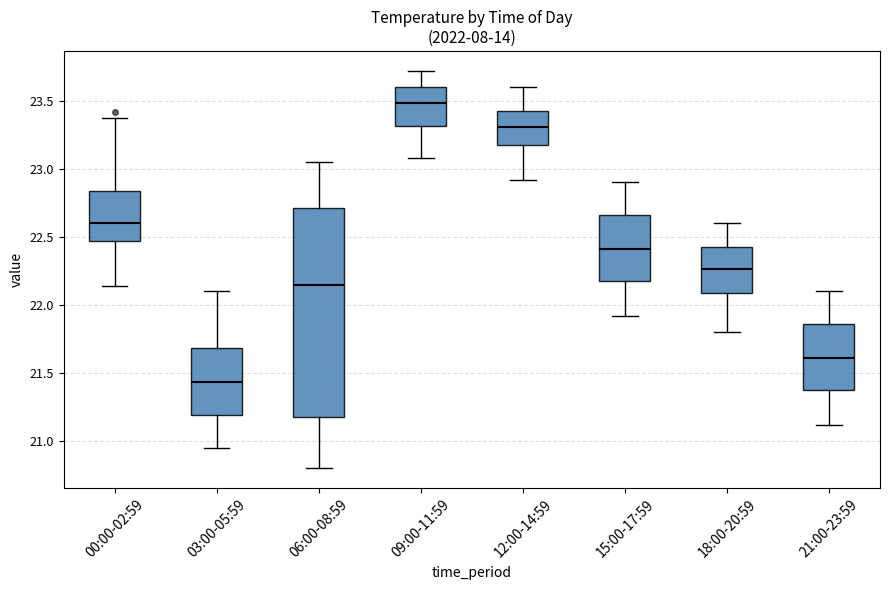

Reading left to right, transcribe this box plot: for each box, give where its median line is, the range the box spans, and where its two whiskers end, as read against the y-axis. The values are not printed on the chart, so give them approximately, as read against the axis.

00:00-02:59: median 22.60, box 22.45 to 22.85, whiskers 22.15 to 23.35
03:00-05:59: median 21.45, box 21.20 to 21.70, whiskers 20.95 to 22.10
06:00-08:59: median 22.15, box 21.20 to 22.70, whiskers 20.80 to 23.05
09:00-11:59: median 23.50, box 23.30 to 23.60, whiskers 23.10 to 23.70
12:00-14:59: median 23.30, box 23.15 to 23.45, whiskers 22.90 to 23.60
15:00-17:59: median 22.40, box 22.15 to 22.65, whiskers 21.90 to 22.90
18:00-20:59: median 22.25, box 22.10 to 22.45, whiskers 21.80 to 22.60
21:00-23:59: median 21.60, box 21.35 to 21.85, whiskers 21.10 to 22.10